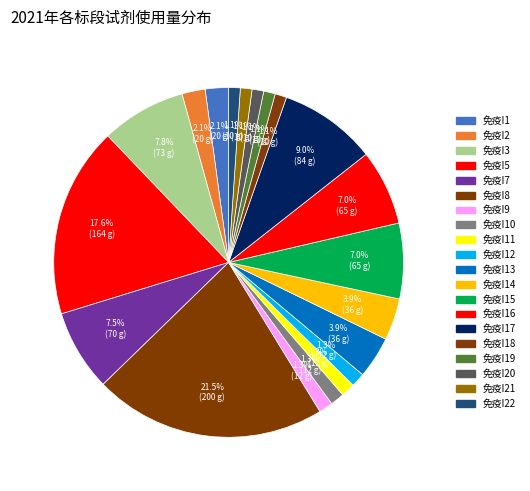

Count the number of slices in the pie.

20